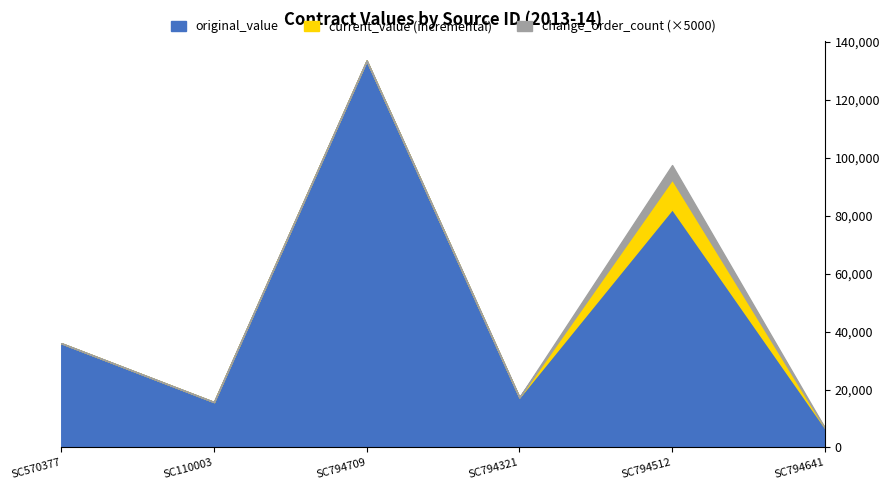

The value of original_value at SC794321 is 25878.0. True or false?

False